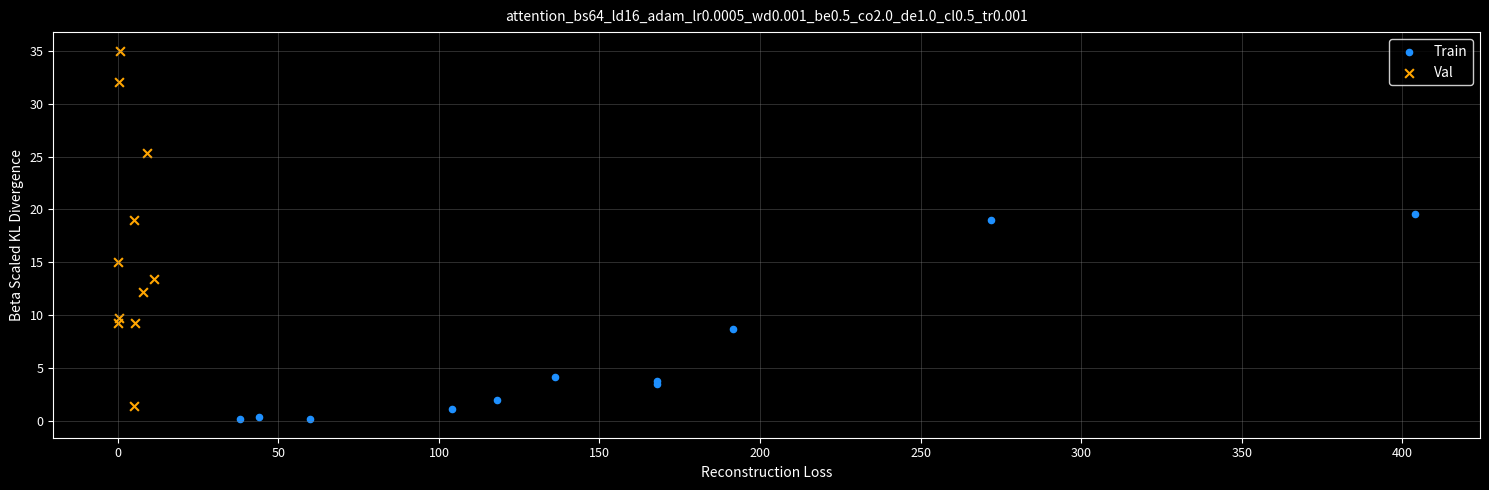

Which series contains the highest Y value?

Val